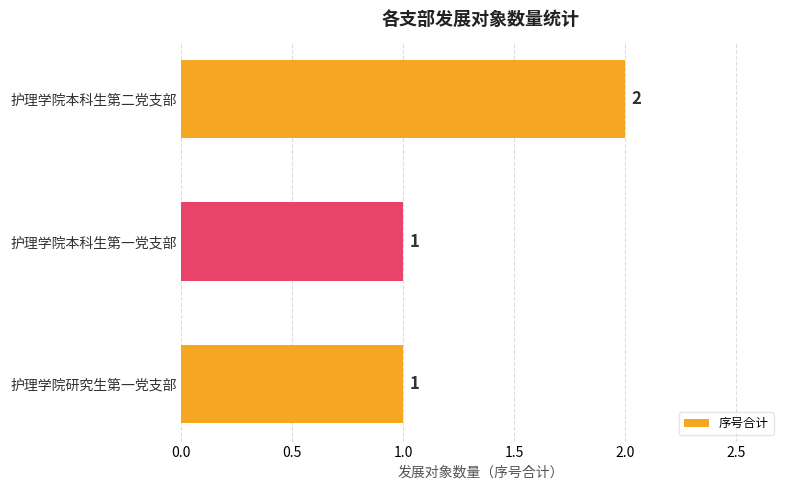

What is the greatest value displayed?

2